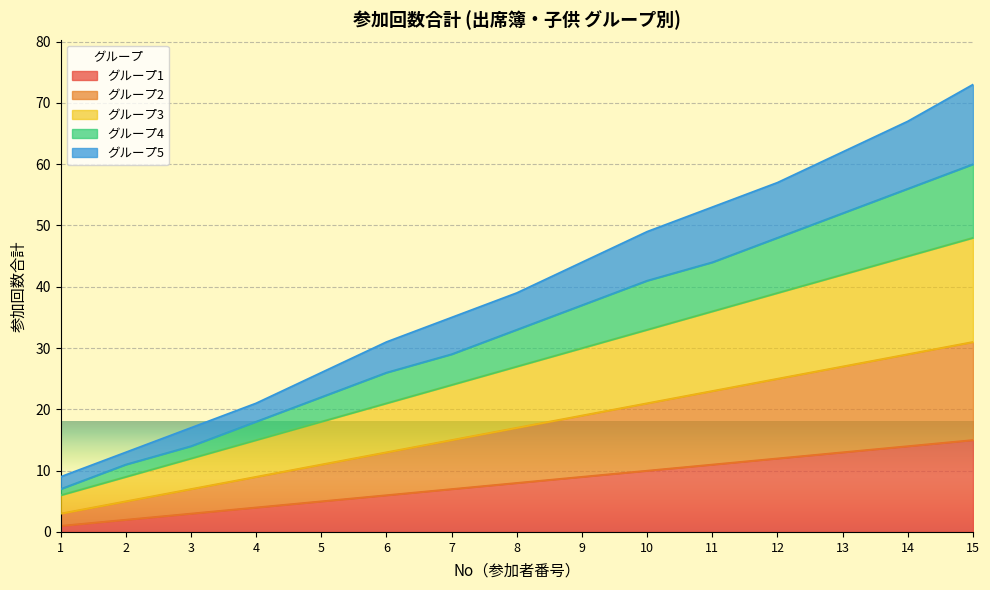

The value of No_2 at 9 is 27. True or false?

False